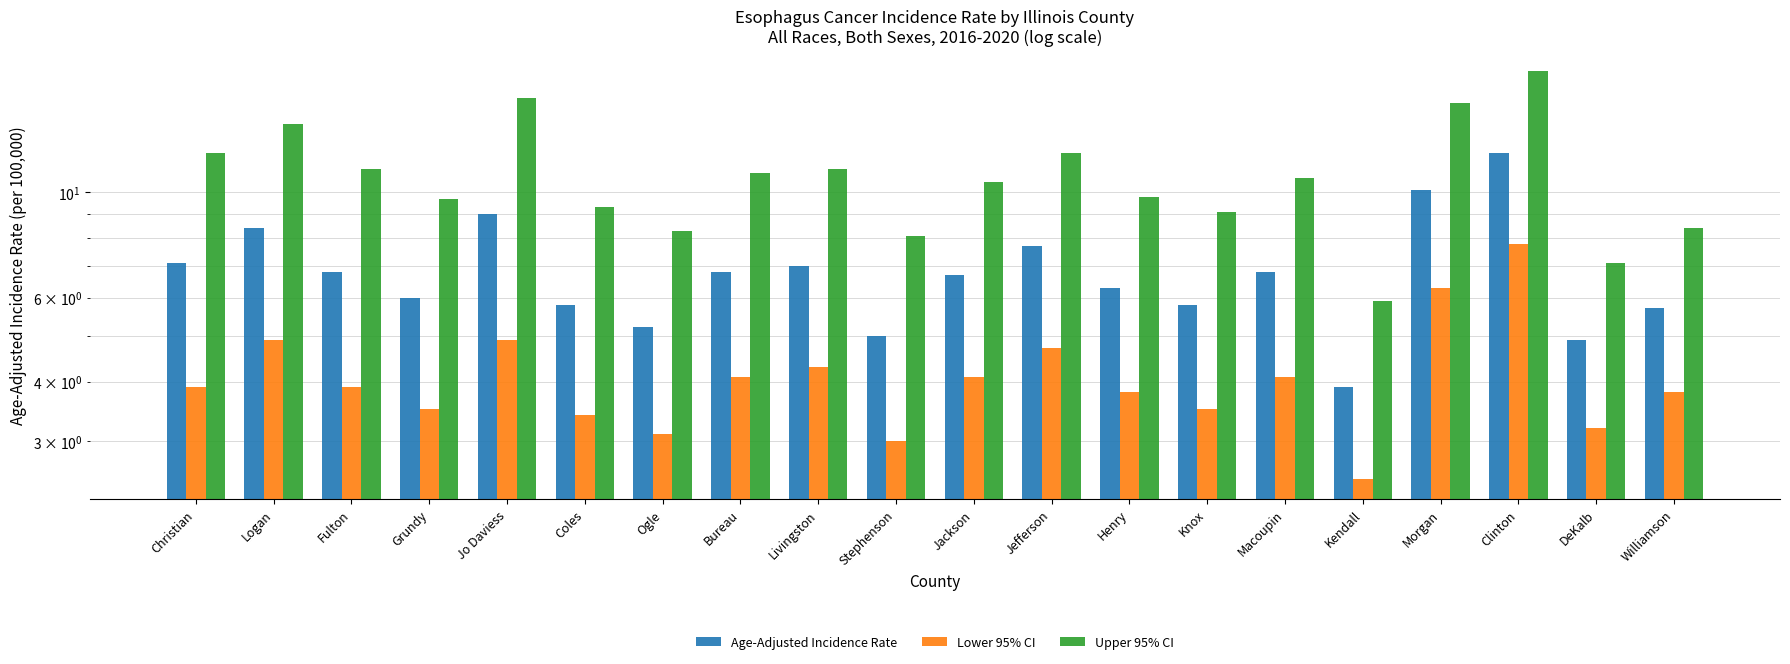

Rank the series by their average value, from lowest to highest.

Lower 95% CI, Age-Adjusted Incidence Rate, Upper 95% CI